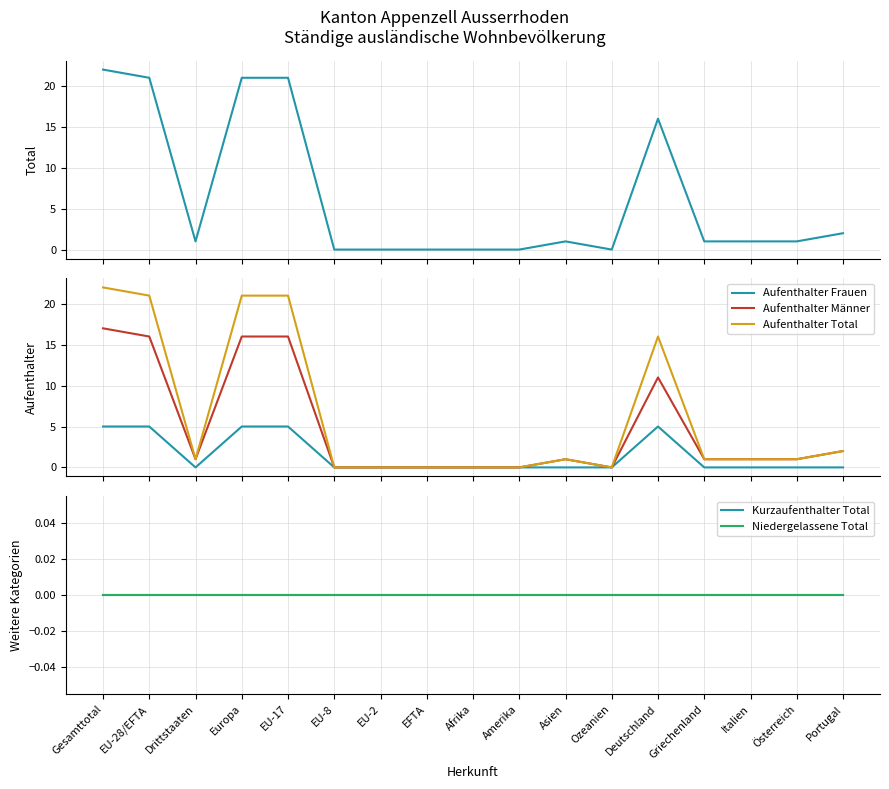

True or false: Niedergelassene Total and Gesamttotal Total (col_3) intersect in this chart.

False